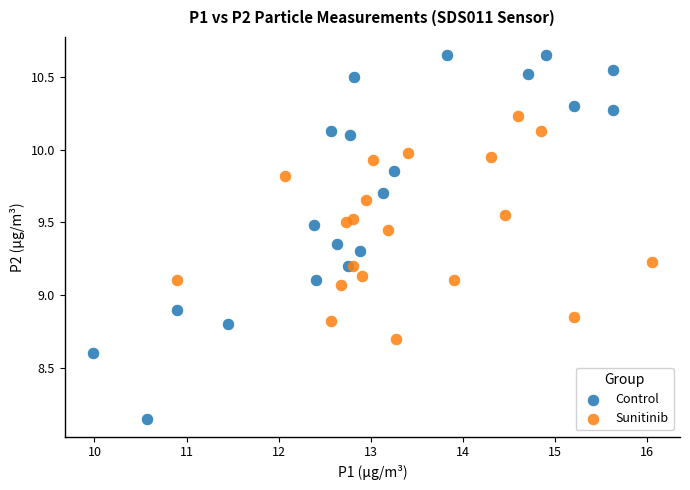

Which series reaches the minimum Y coordinate?

Control